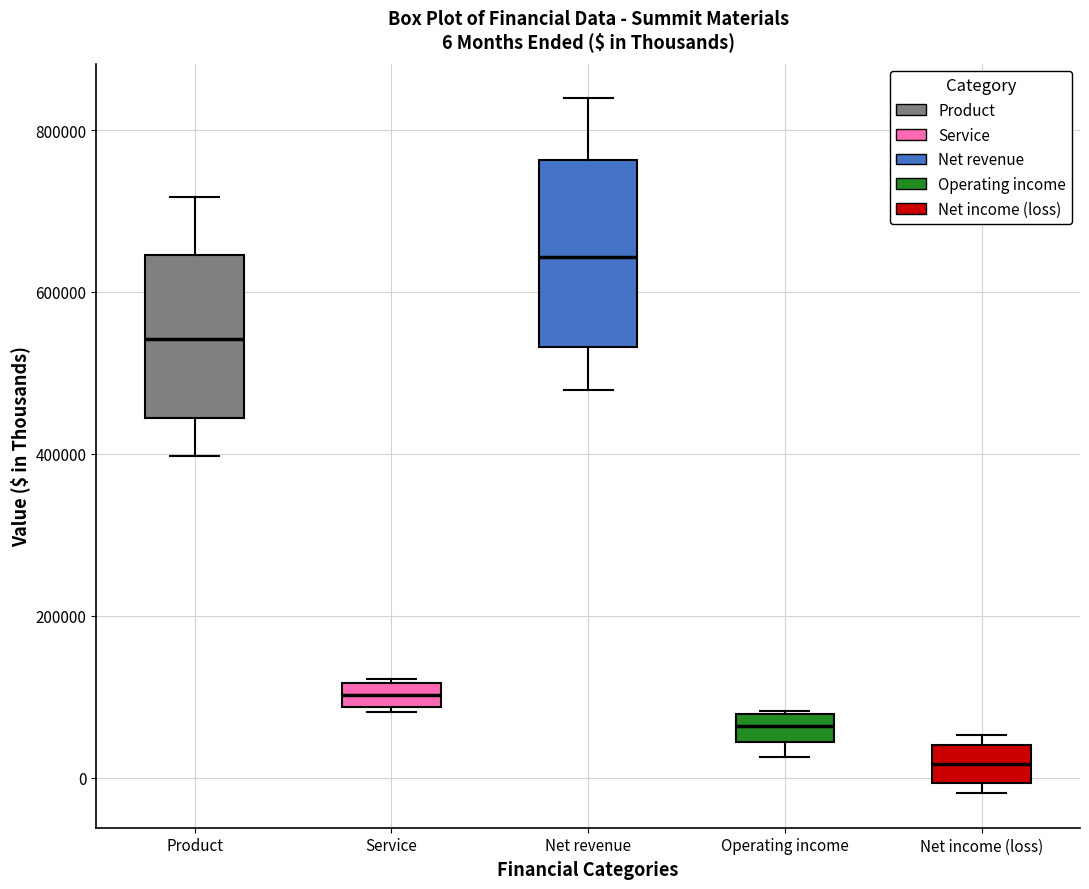

Which box has the lowest median line?

Net income (loss)